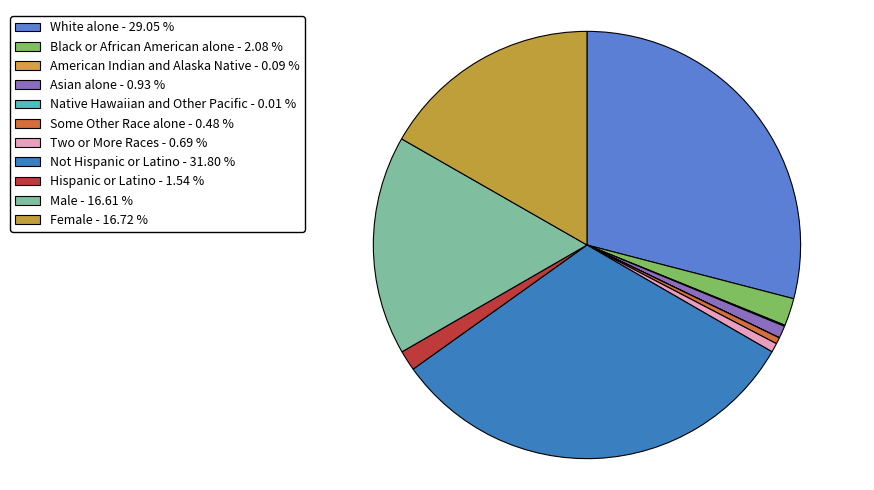

What percentage is NOT represented by Two or More Races?

99.3%